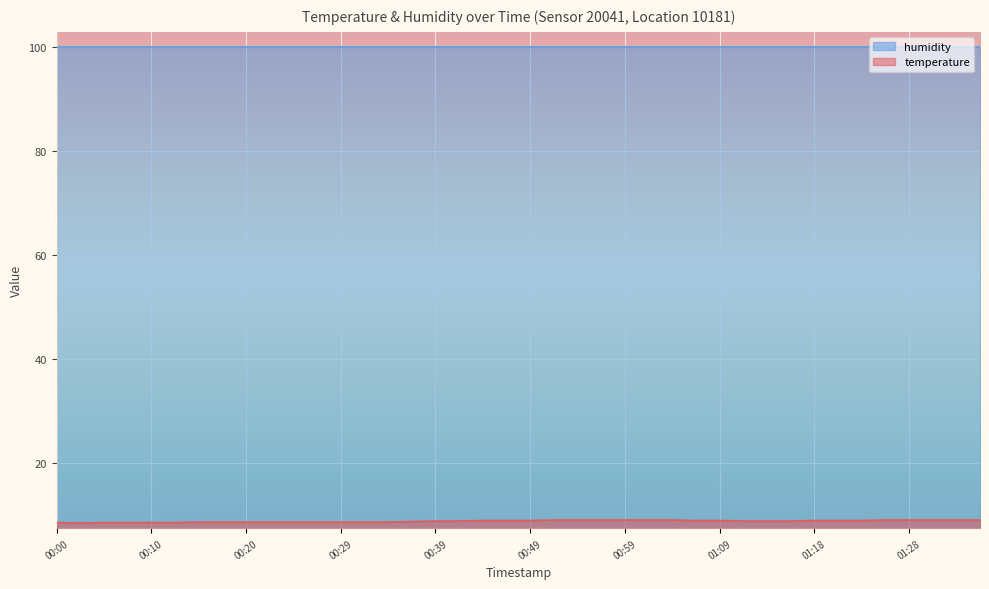

Reading left to right, what are all the values shown in this chart?

00:00=8.6	00:03=8.5	00:05=8.6	00:08=8.6	00:10=8.6	00:12=8.6	00:15=8.7	00:17=8.7	00:20=8.7	00:22=8.7	00:25=8.7	00:27=8.7	00:29=8.7	00:32=8.7	00:34=8.7	00:37=8.8	00:39=8.9	00:42=8.9	00:44=9.0	00:47=9.0	00:49=9.0	00:52=9.1	00:54=9.1	00:57=9.1	00:59=9.1	01:01=9.1	01:04=9.1	01:06=9.0	01:09=9.0	01:11=8.9	01:14=8.9	01:16=8.9	01:18=9.0	01:21=9.0	01:23=9.0	01:26=9.1	01:28=9.1	01:31=9.1	01:33=9.1	01:36=9.1